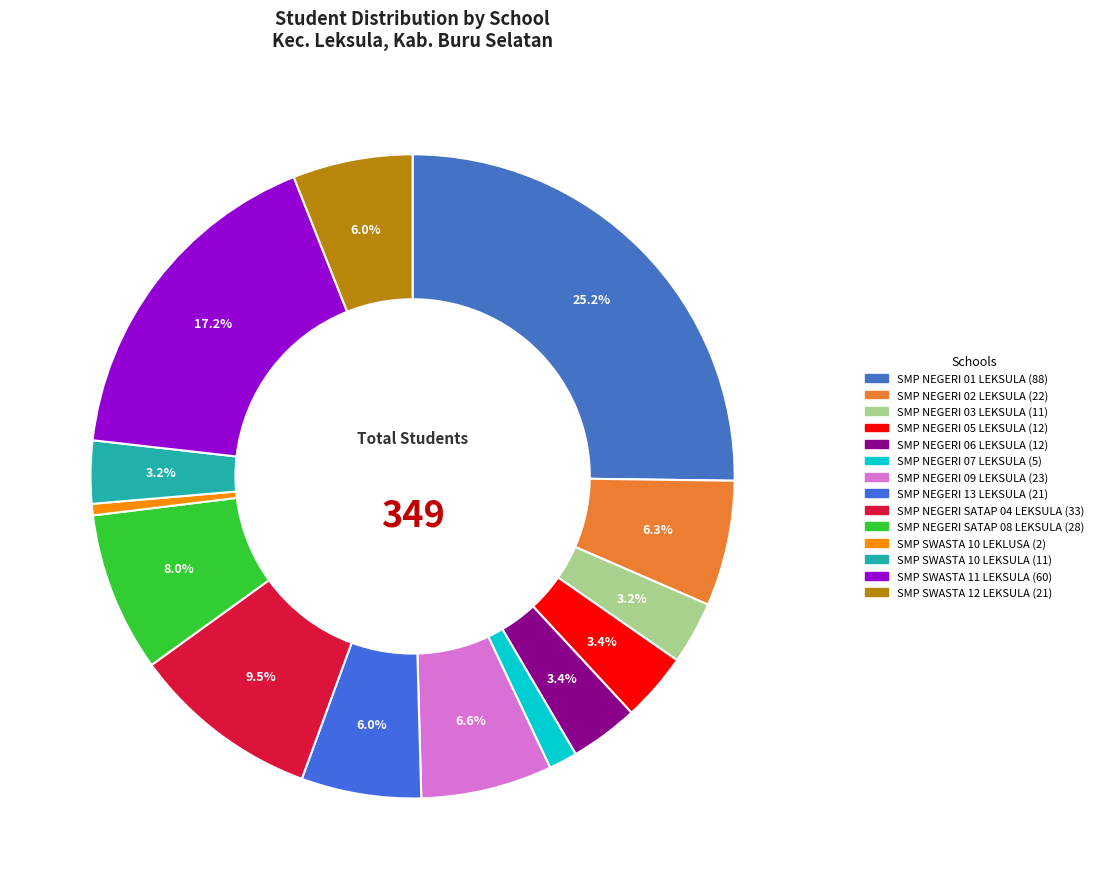

To the nearest percent, what percentage of the pie is SMP NEGERI 02 LEKSULA?

6%